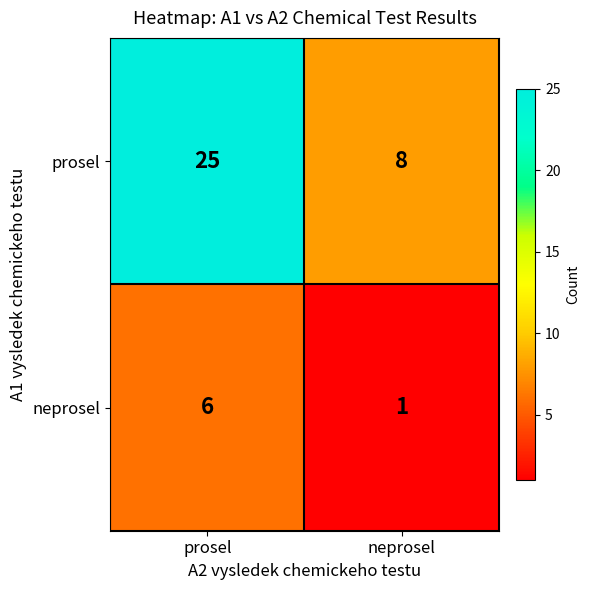

At which category does the chart reach its peak across all series?

prosel